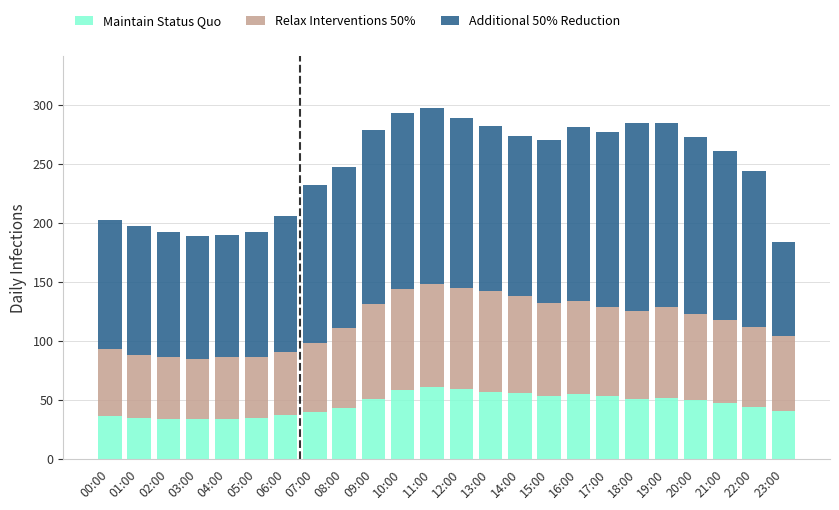

What is the total value across all series at 05:00?

192